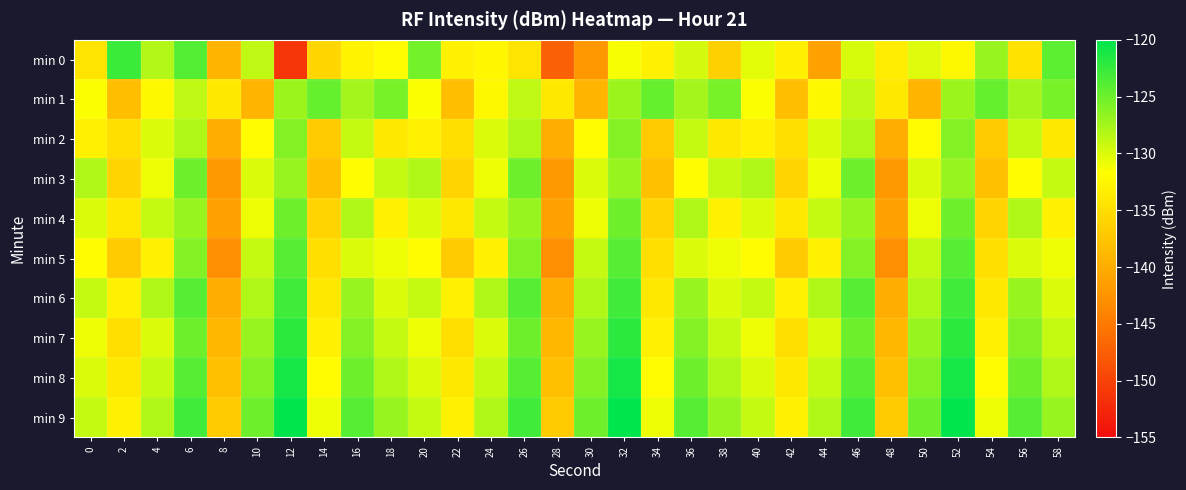

What is the total value across all series at 30?

-1309.2